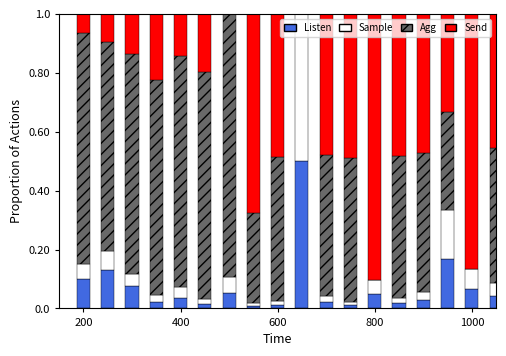

How many data points in Agg are above 0?

15